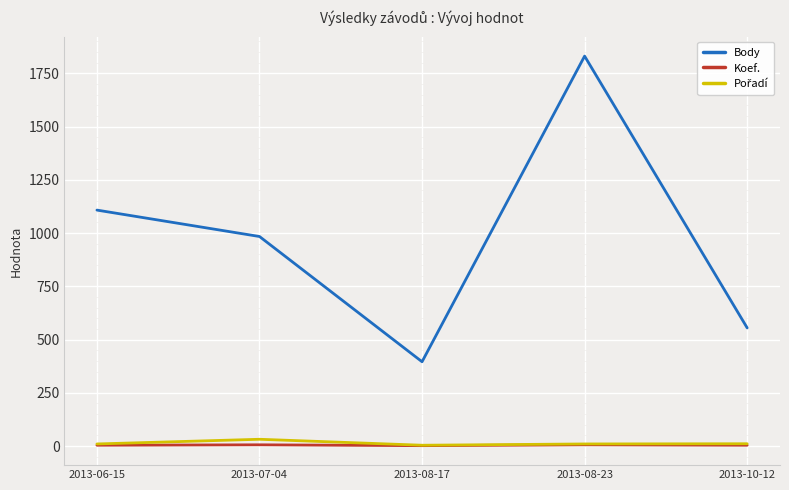

Which series has the widest spread of values?

Body